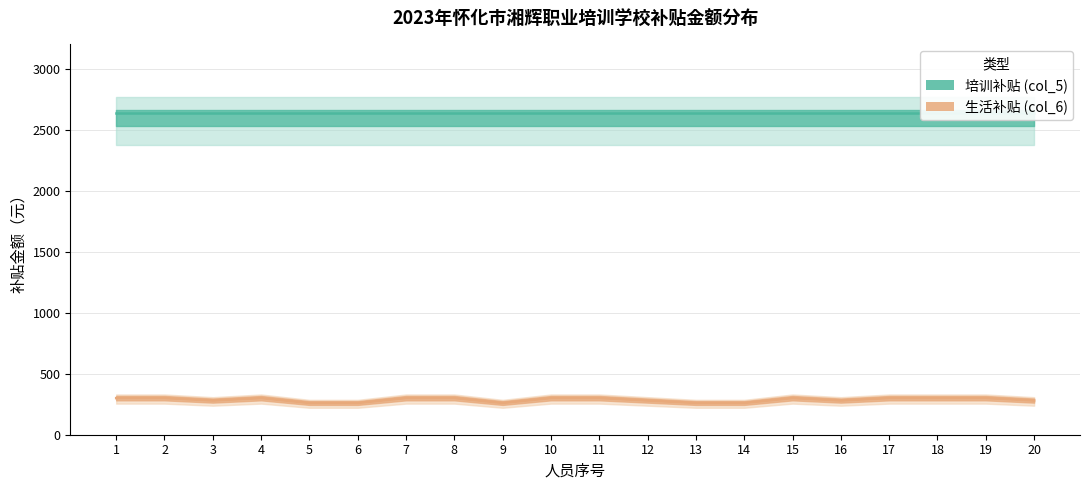

Count the values in the range 280 to 300.

15